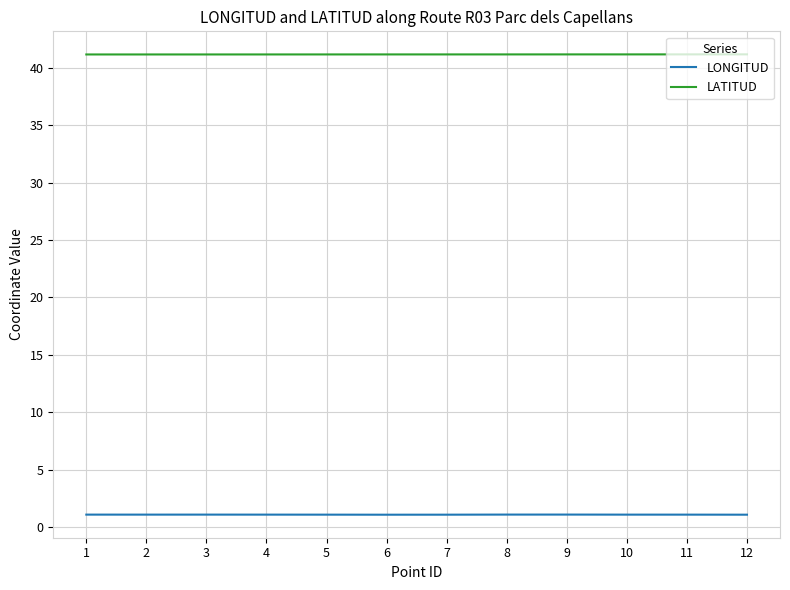

What is the spread (max minus min) of values at 7?

40.1